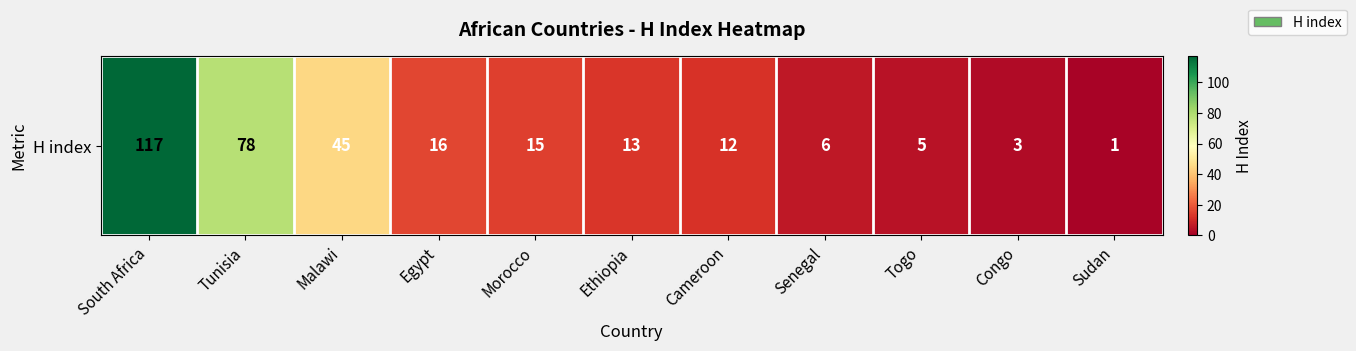

How many data points are above 13?

5